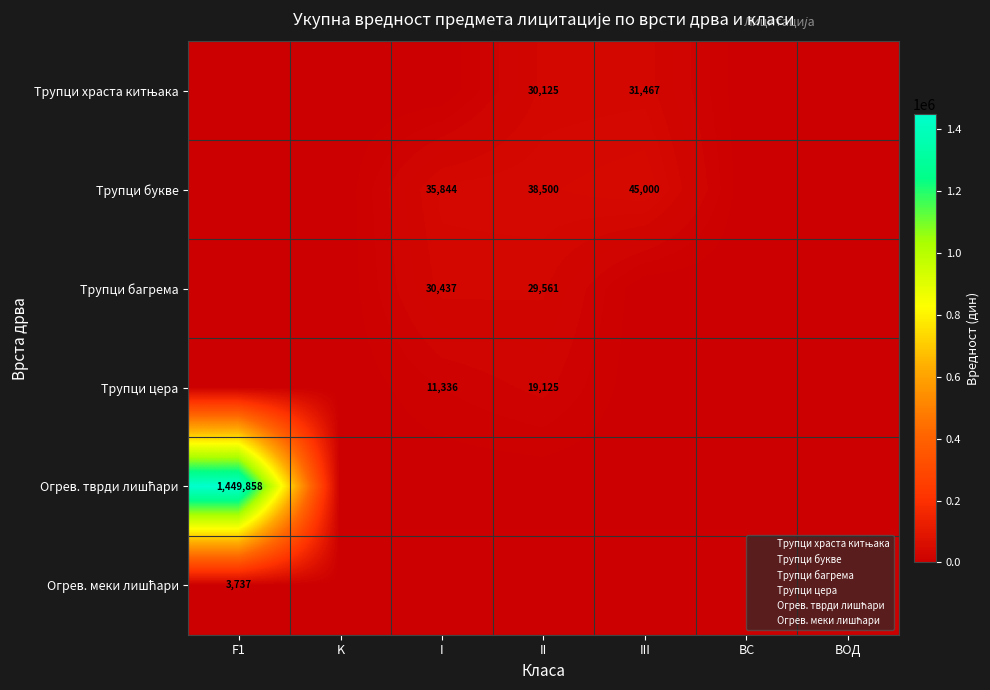

True or false: Огрев. тврди лишћари has a value of 0.0 at ВОД.

True